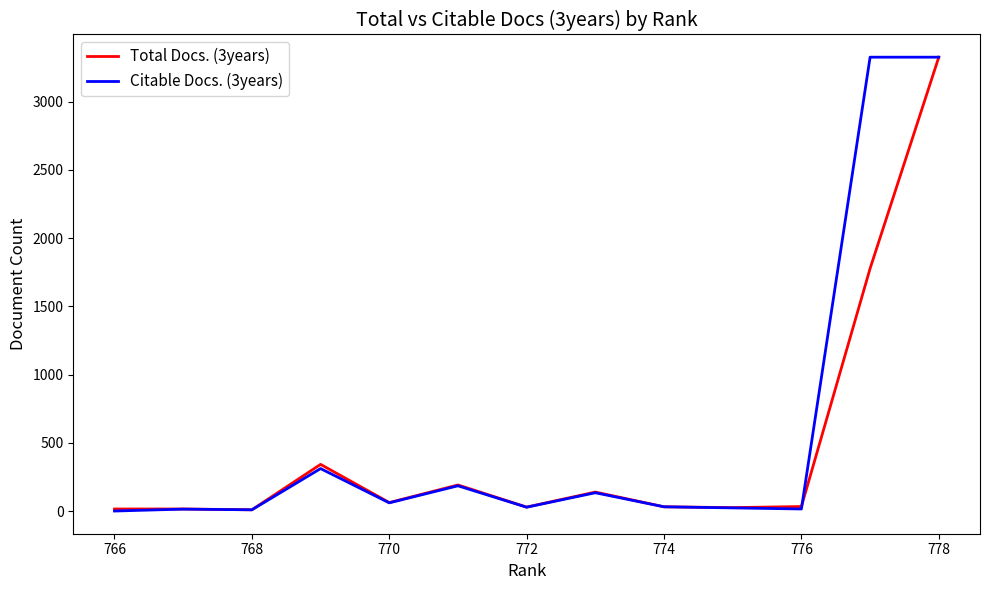

What are all the series names shown in the legend?

Total Docs. (3years), Citable Docs. (3years)